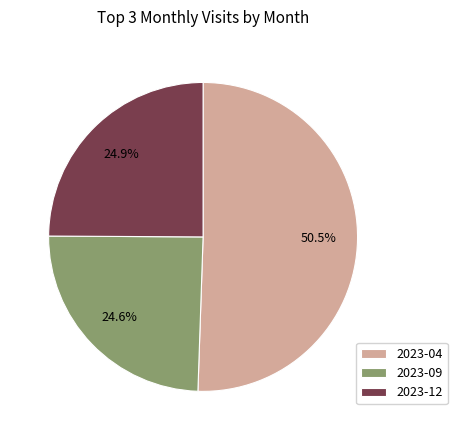

What is the largest slice in the pie chart?

2023-04